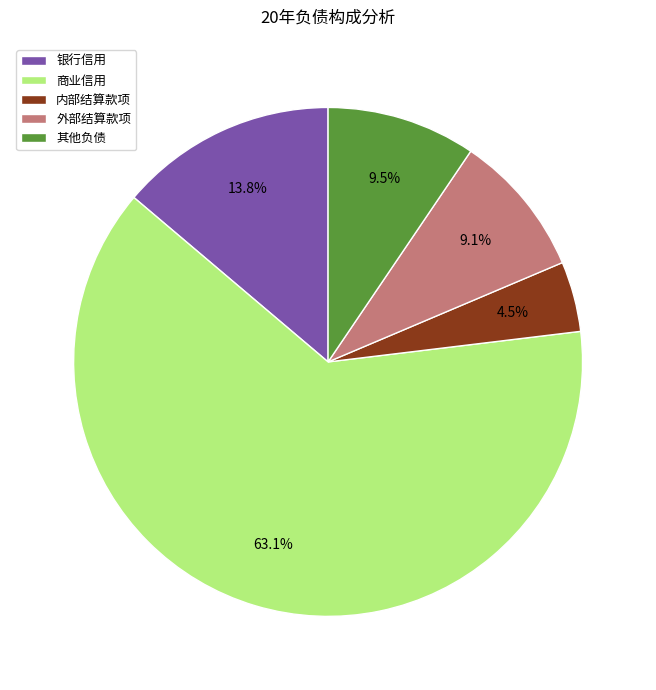

Approximately how many times larger is the value at 商业信用 compared to 外部结算款项?

6.9